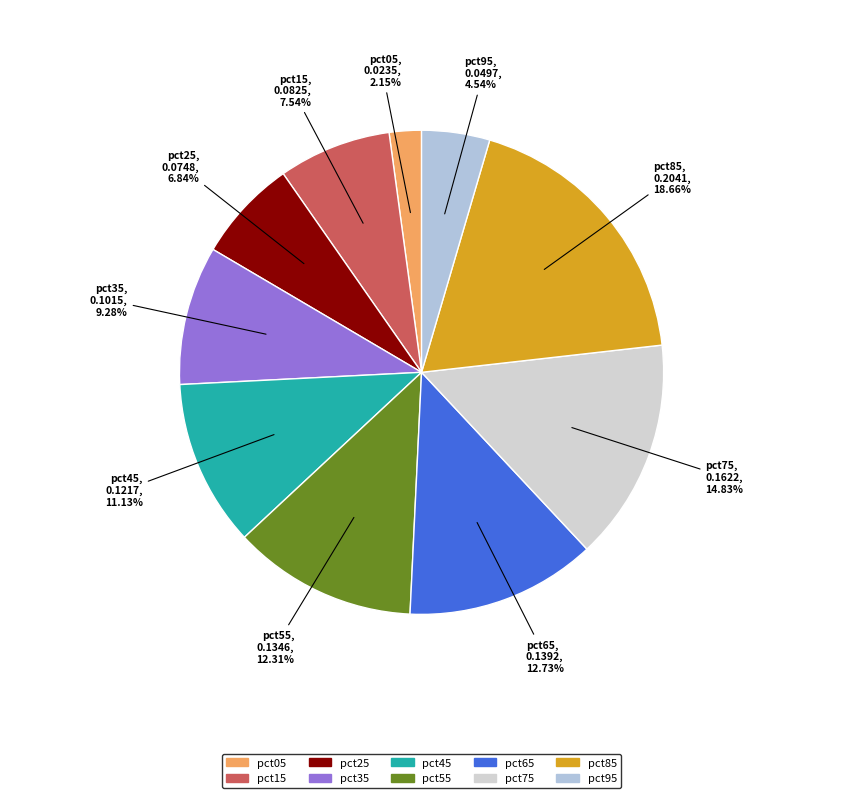

To the nearest percent, what percentage of the pie is pct55?

12%